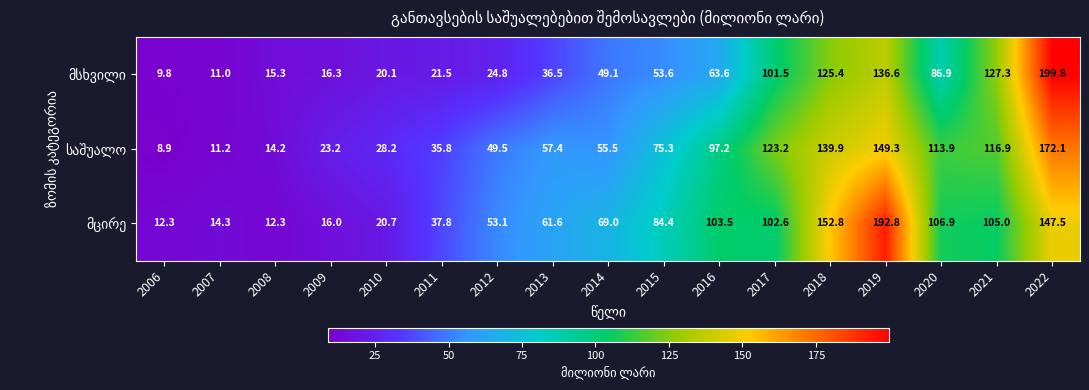

Which category has the lowest value across all series?

2006